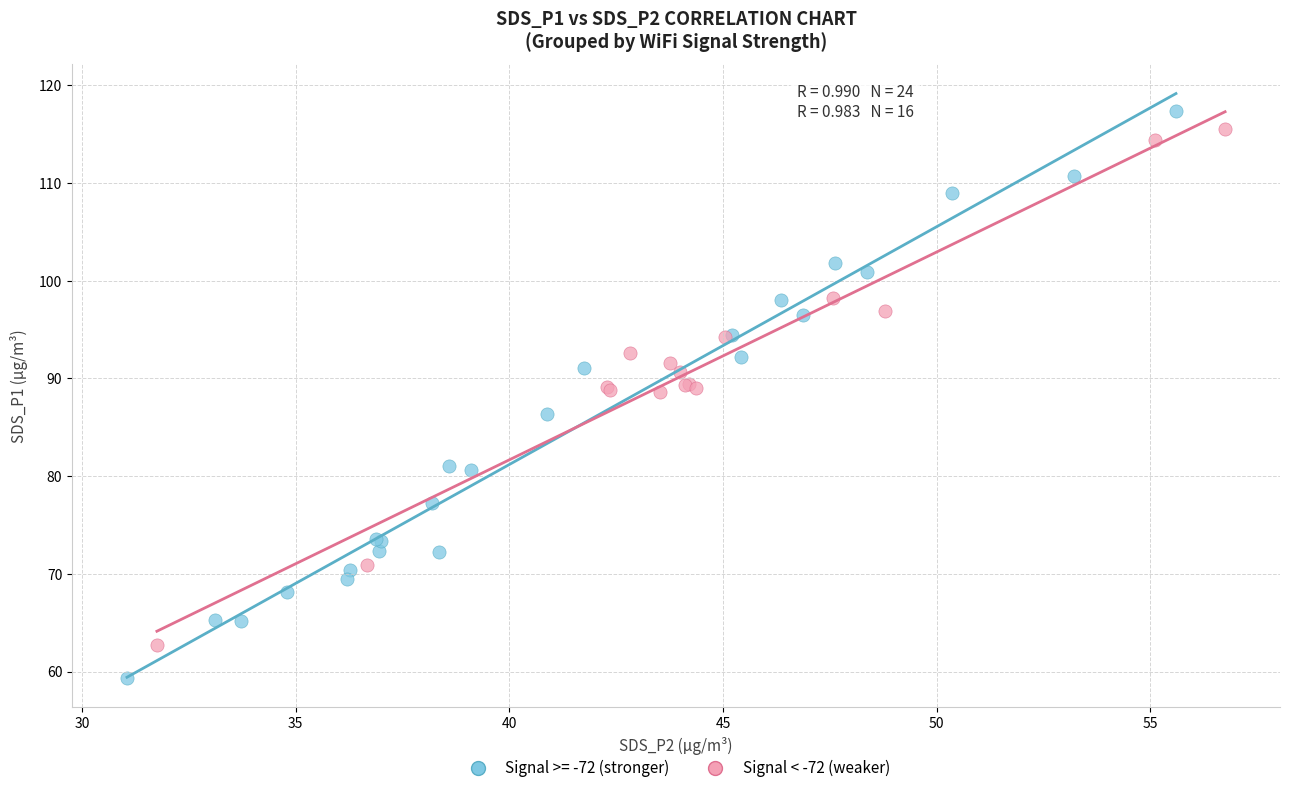

Which series has the largest Y range (max minus min)?

Signal >= -72 (stronger)